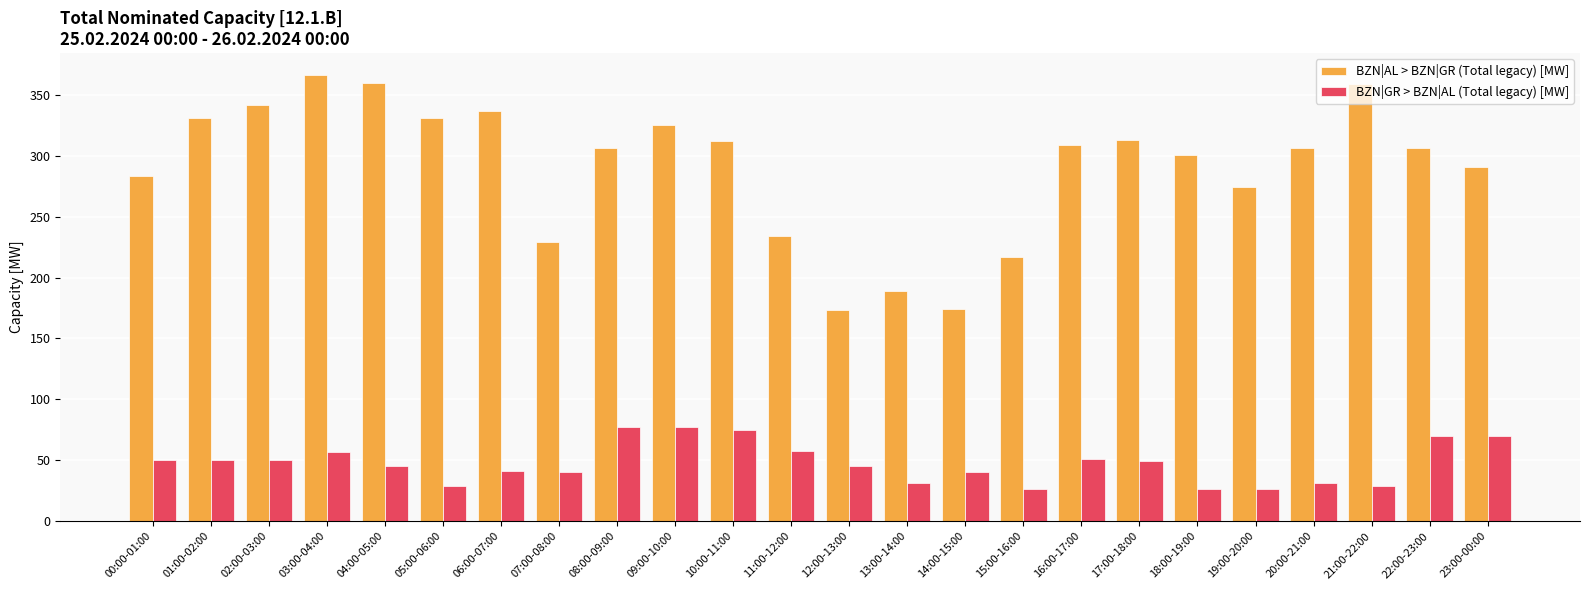

Between 03:00-04:00 and 09:00-10:00, which series saw the biggest shift?

BZN|AL > BZN|GR (Total legacy) [MW]